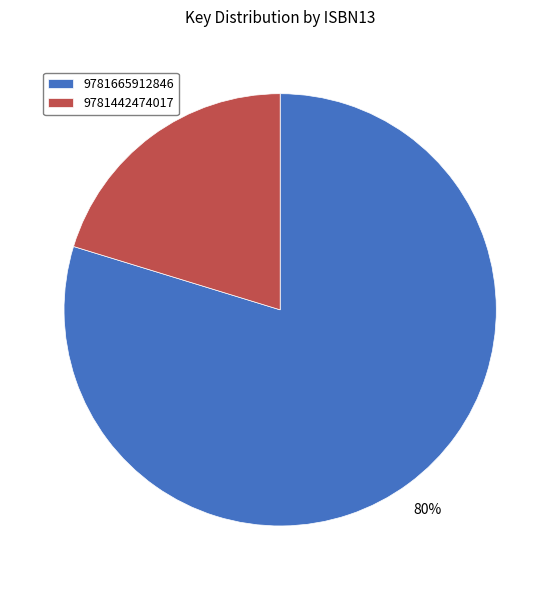

What percentage is the 9781665912846 slice, to the nearest percent?

80%